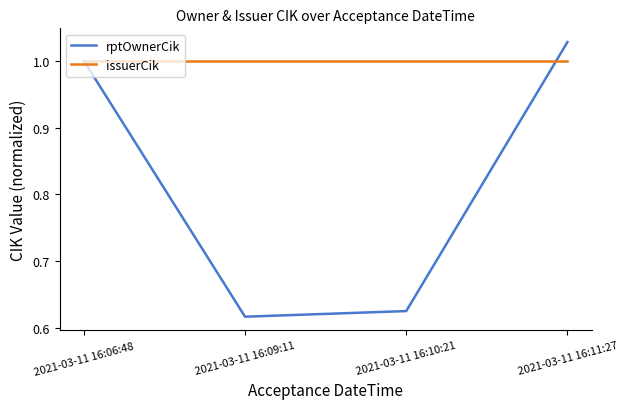

True or false: rptOwnerCik has more than 0 interior local peaks.

False